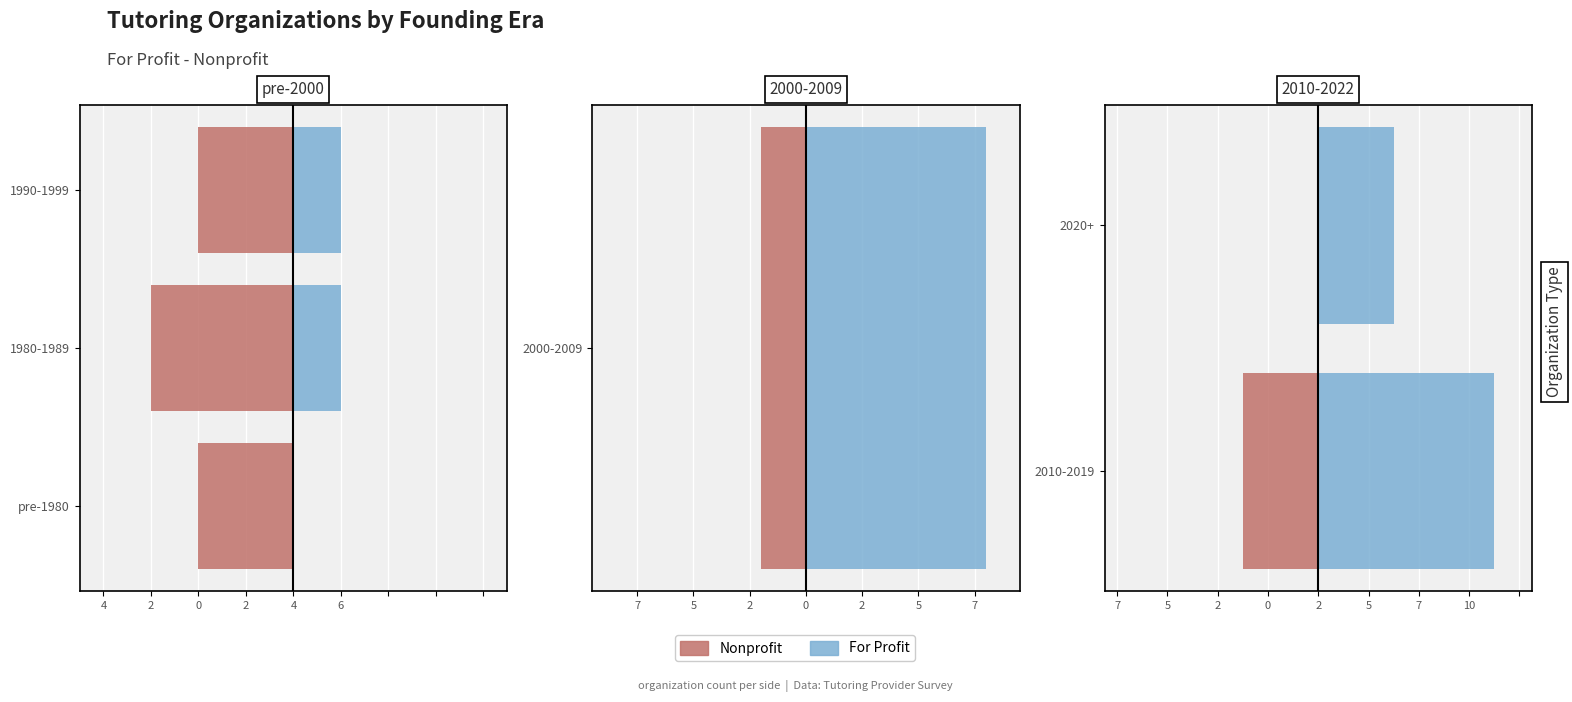

What are all the series names shown in the legend?

For Profit, Nonprofit